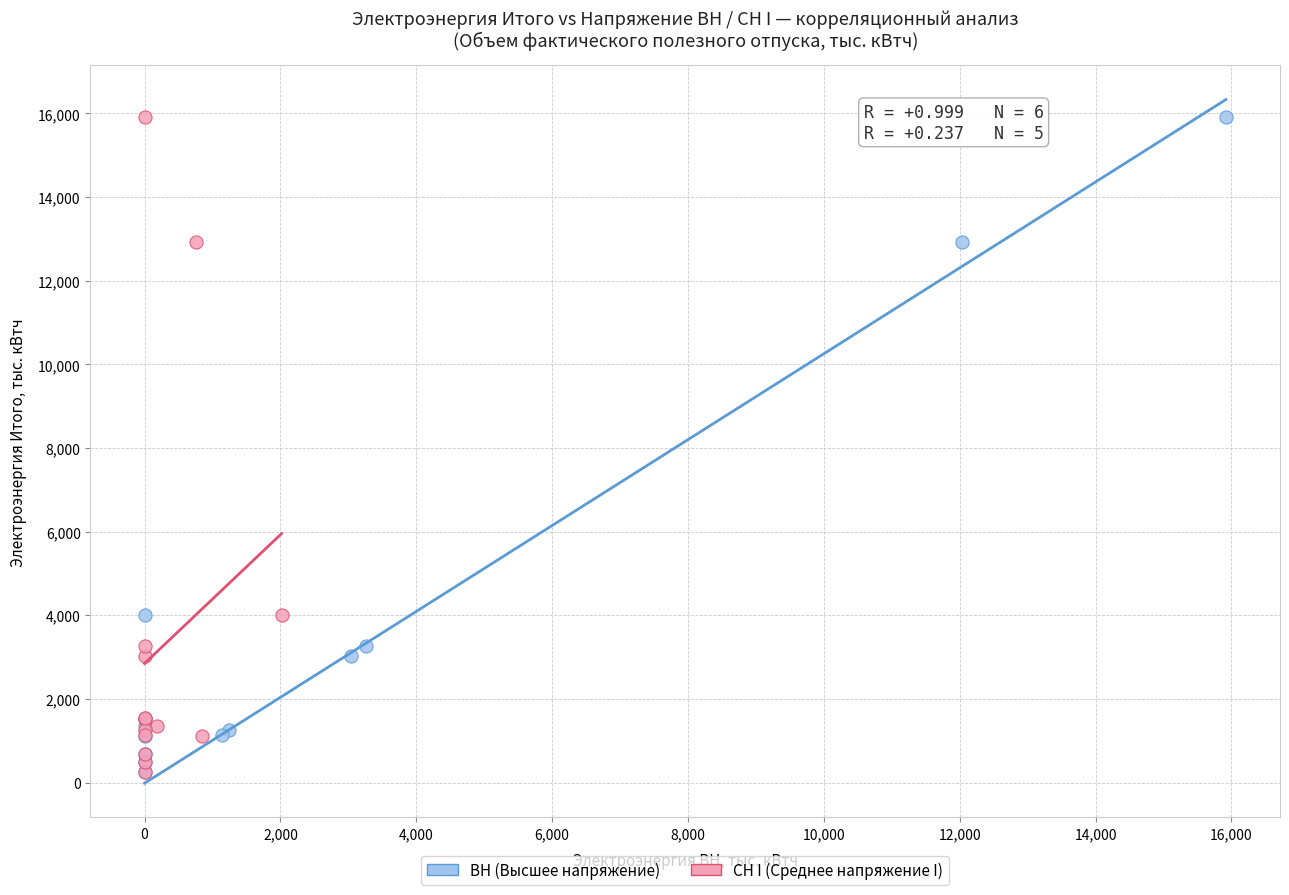

What are all the series names shown in the legend?

ВН (Высшее напряжение), СН I (Среднее напряжение I)